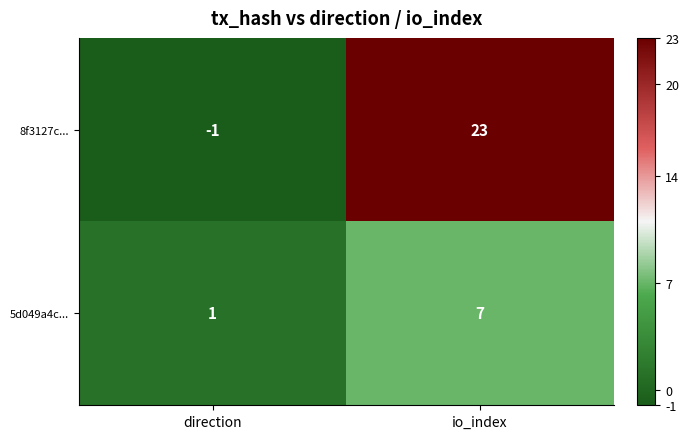

What value does the 5d049a4c... series have at io_index?

7